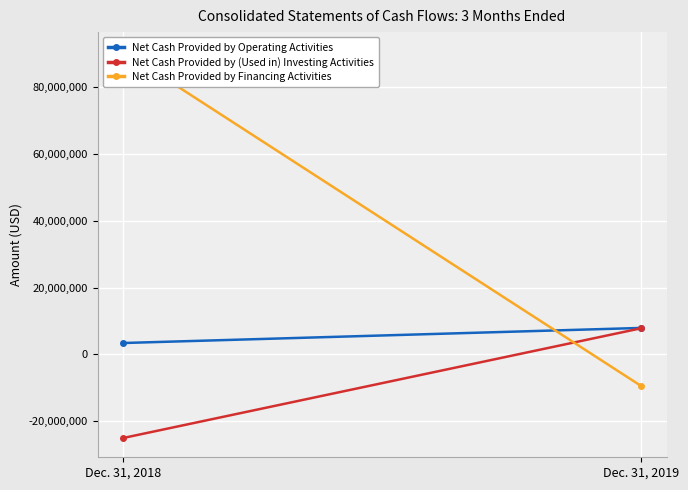

The Net Cash Provided by Operating Activities series shows 2565409 at Dec. 31, 2019. True or false?

False